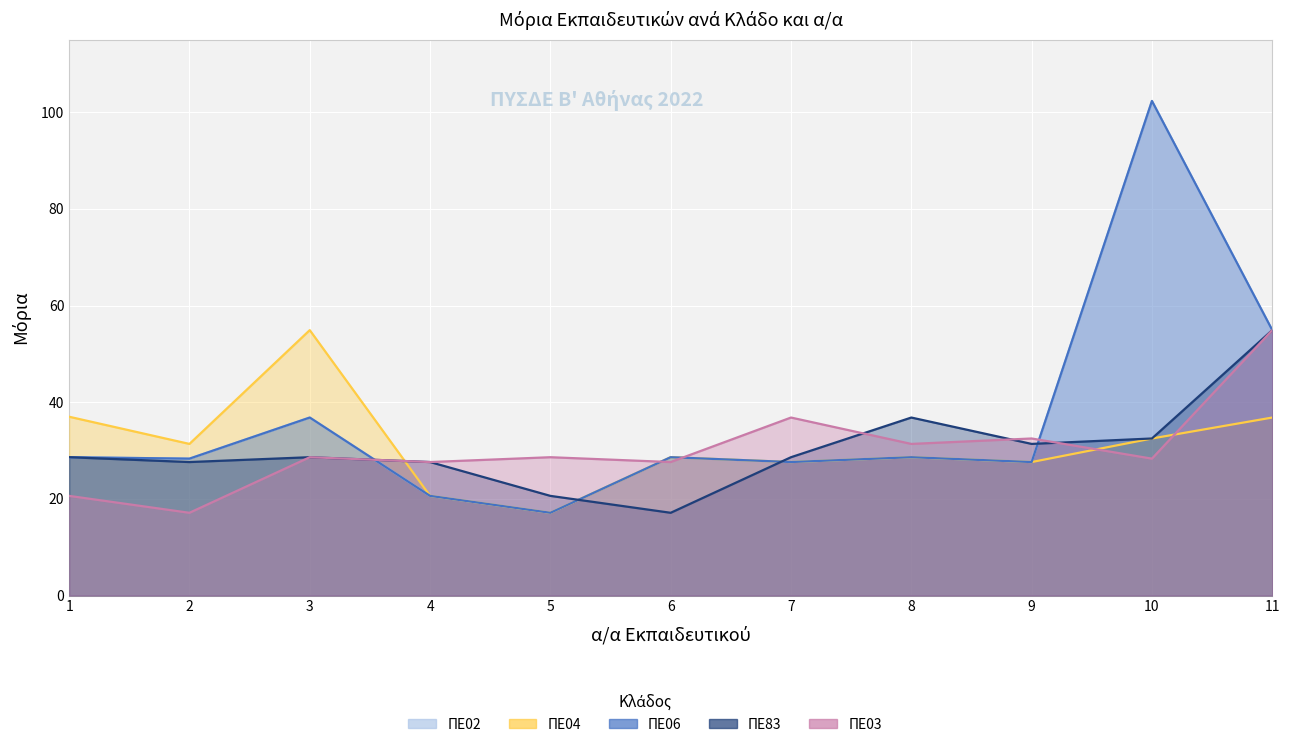

Rank the categories by ΠΕ04 value from highest to lowest.

3, 1, 11, 10, 2, 6, 8, 7, 9, 4, 5